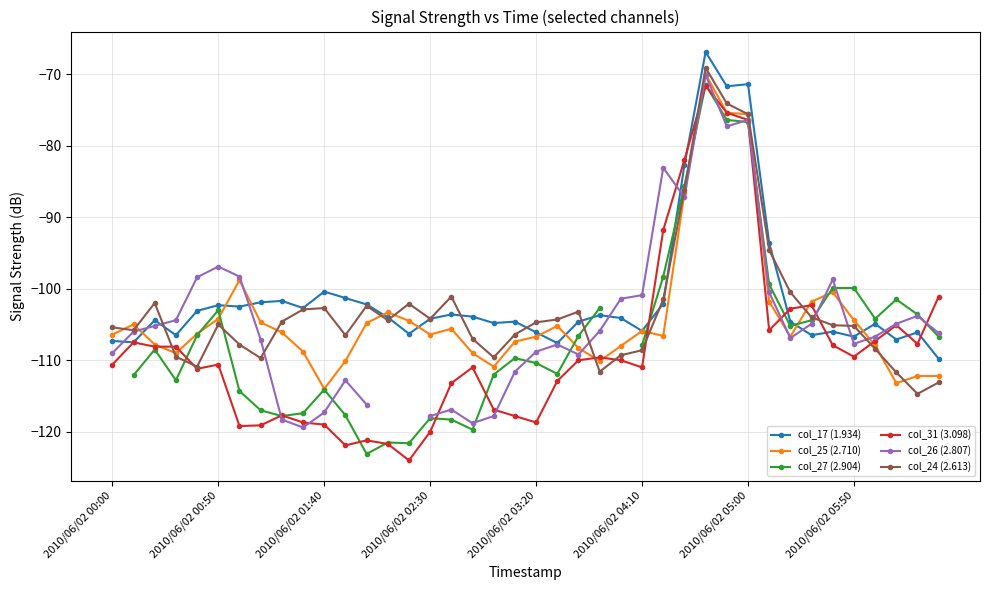

At 38, list the series in order from smallest to largest.

col_24 (2.613), col_25 (2.710), col_31 (3.098), col_17 (1.934), col_26 (2.807), col_27 (2.904)